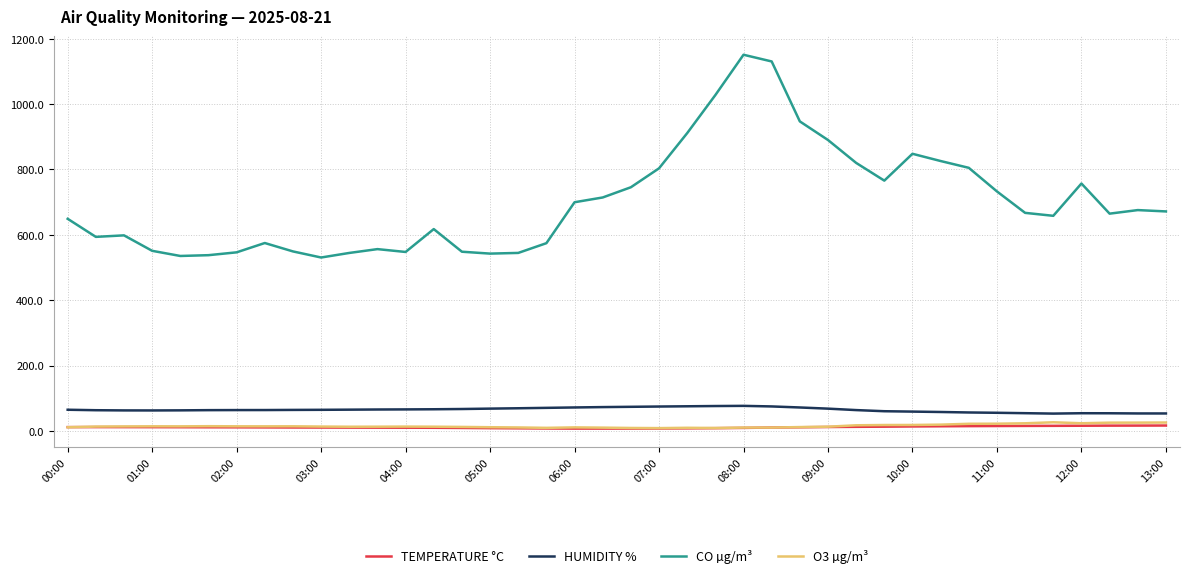

What is the lowest value of the TEMPERATURE °C series?

7.3